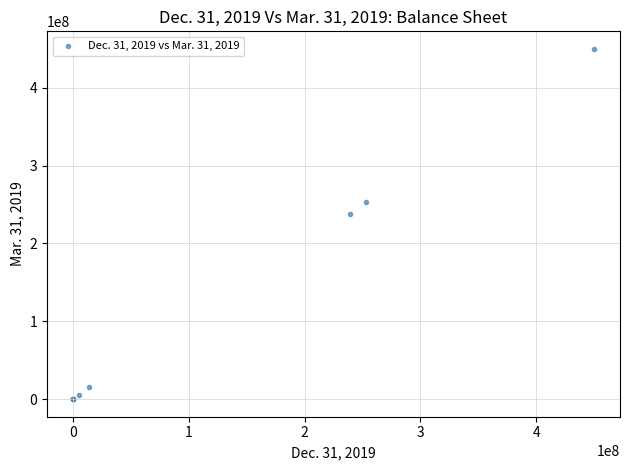

What Y value in the scatter plot is closest to 225000000?

237589501.0